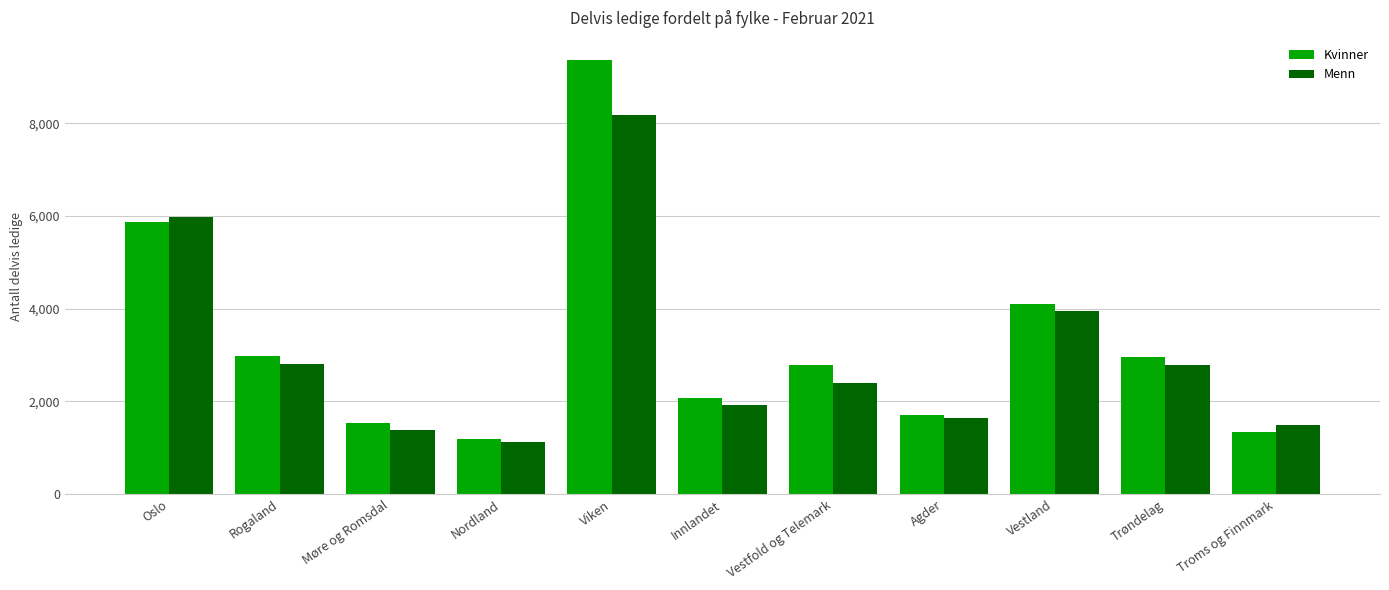

What is the average value of the Menn series?

3063